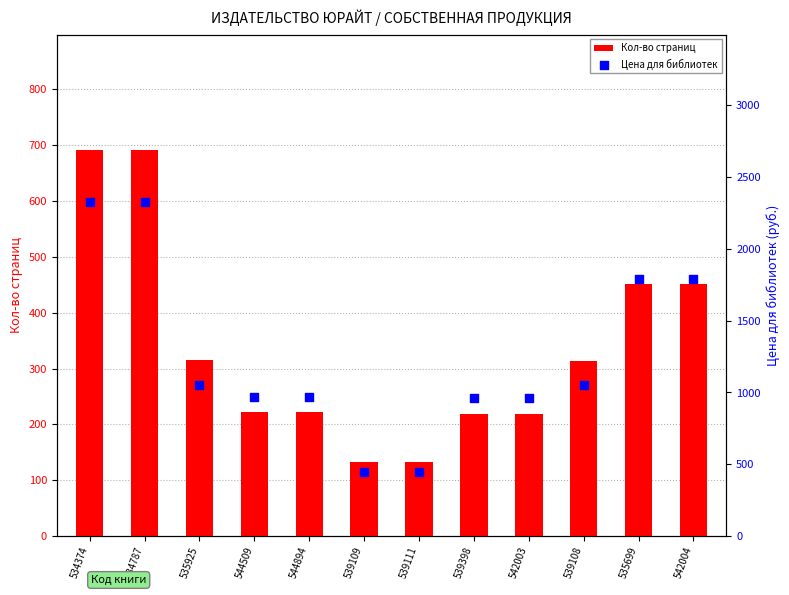

Is the value of Кол-во страниц at 535699 greater than the value of Цена для библиотек at 542003?

No